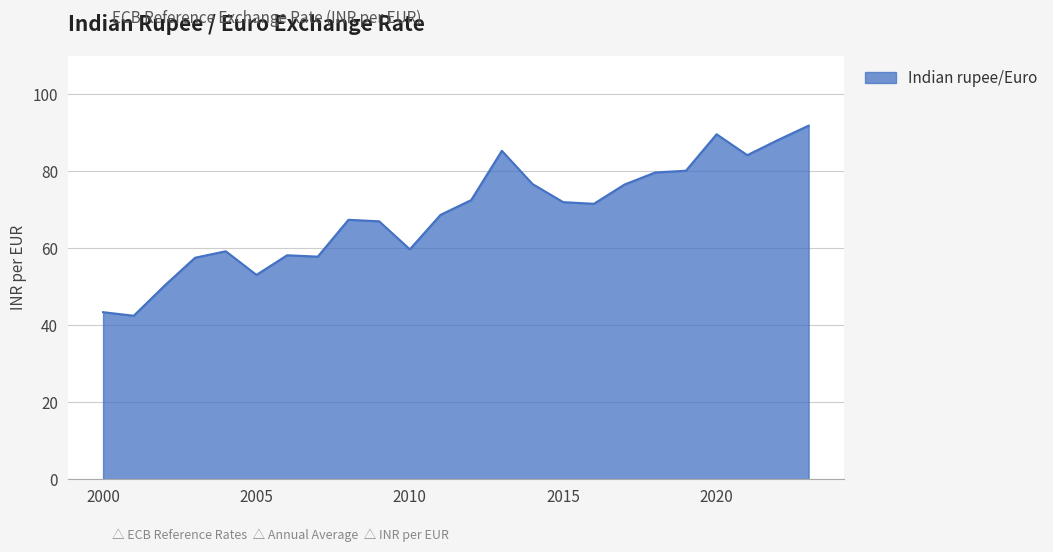

What is the minimum value shown in the chart?

42.5